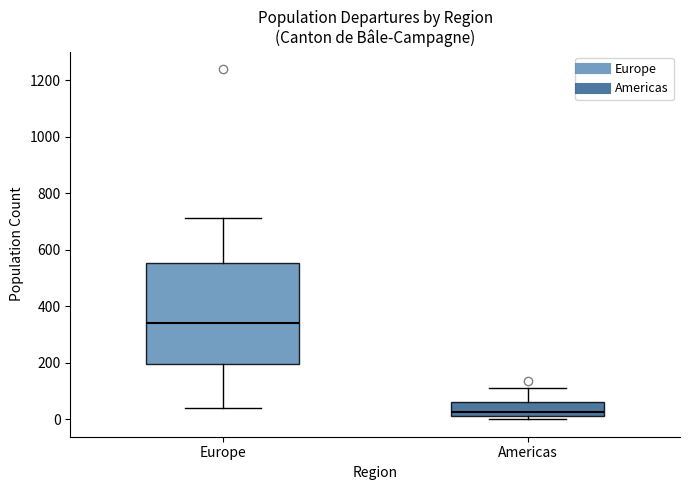

Reading left to right, transcribe this box plot: for each box, give where its median line is, the range the box spans, and where its two whiskers end, as read against the y-axis. The values are not printed on the chart, so give them approximately, as read against the axis.

Europe: median 340, box 200 to 560, whiskers 40 to 720
Americas: median 20 (just above the box's lower edge), box 20 to 60, whiskers 0 to 100